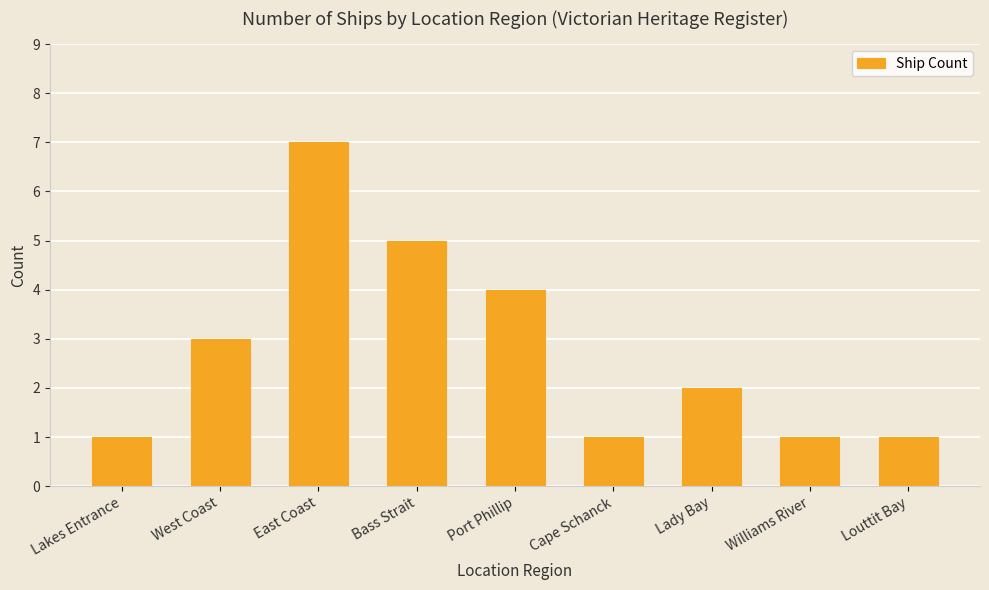

What is the approximate value at Port Phillip?

4